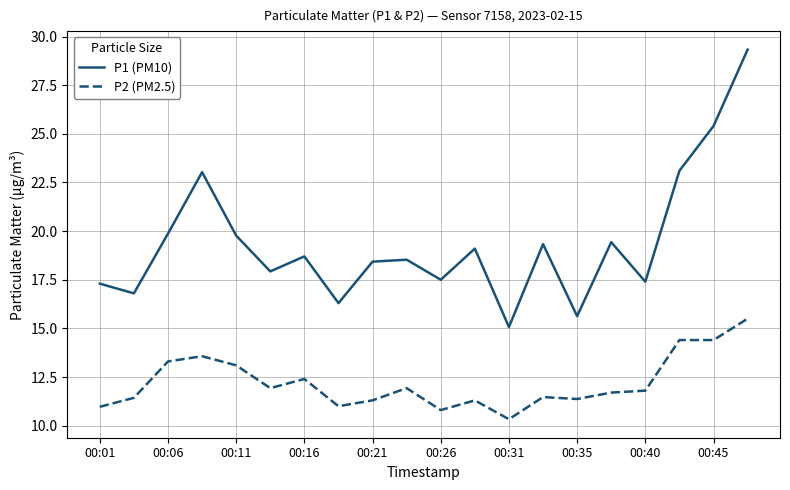

True or false: P1 (PM10) and P2 (PM2.5) intersect in this chart.

False